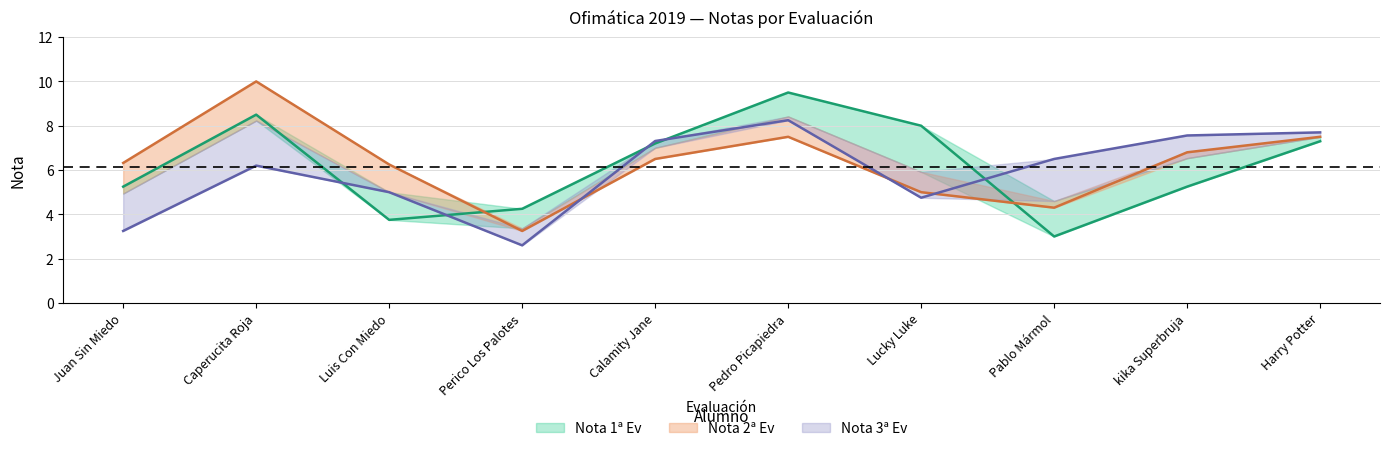

Between Pedro Picapiedra and Perico Los Palotes, which is larger?

Pedro Picapiedra